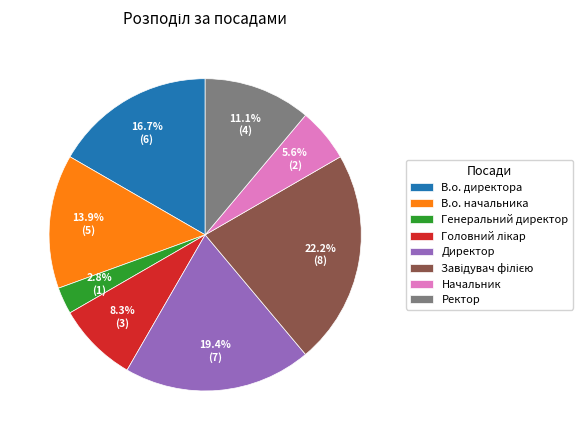

What is the smallest slice in the pie chart?

Генеральний директор